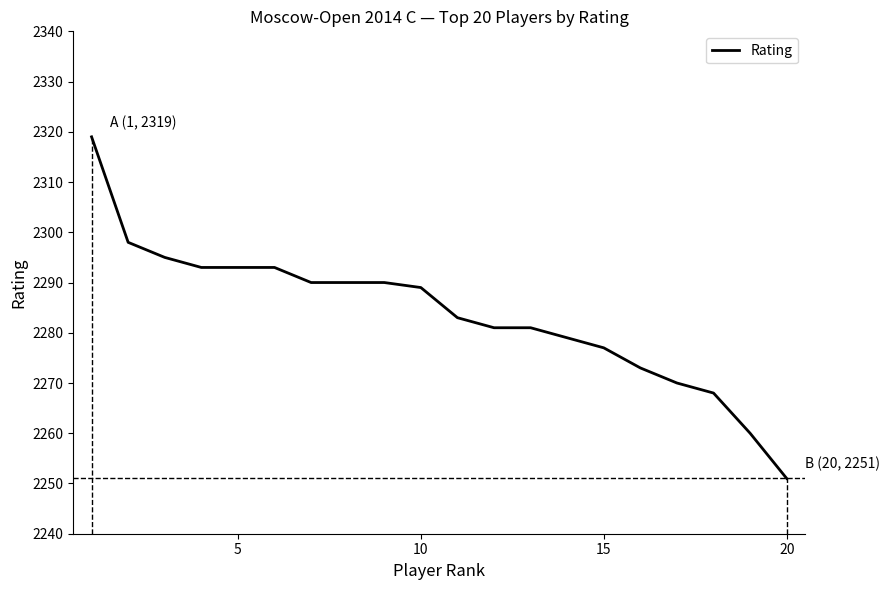

What is the smallest value displayed?

2251